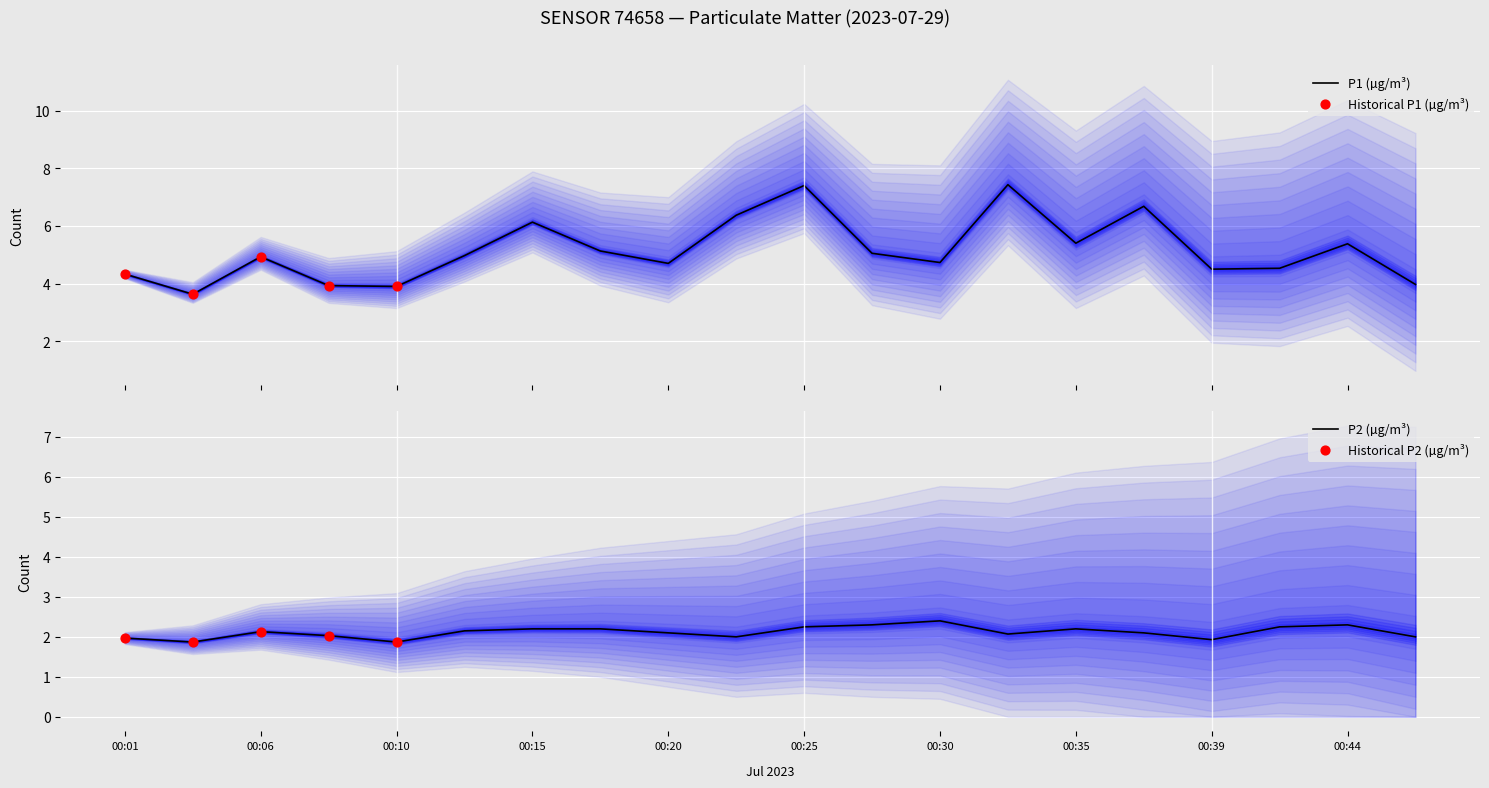

Which series has the largest total across all categories?

P1